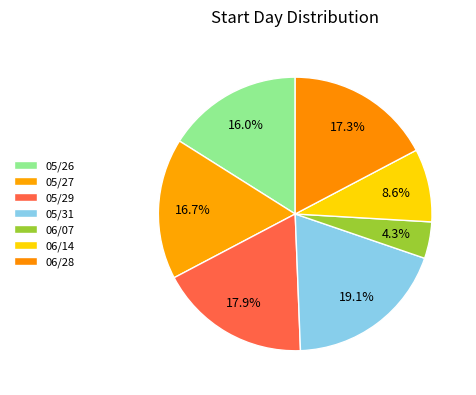

Rank the categories by value from highest to lowest.

05/31, 05/29, 06/28, 05/27, 05/26, 06/14, 06/07